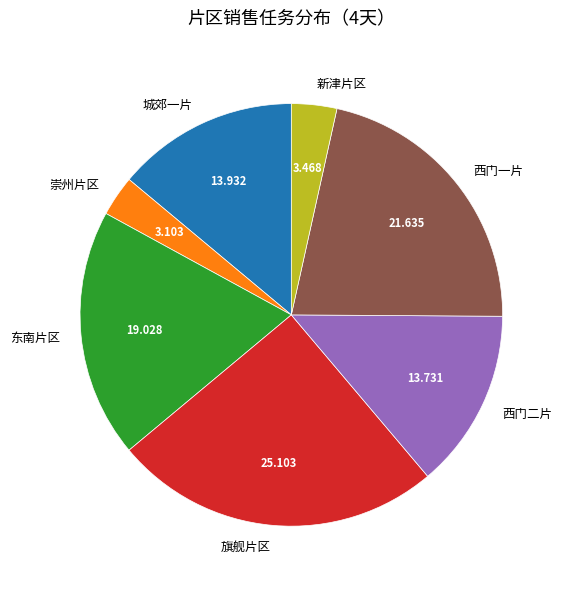

Does 东南片区 represent more than half of the total?

No